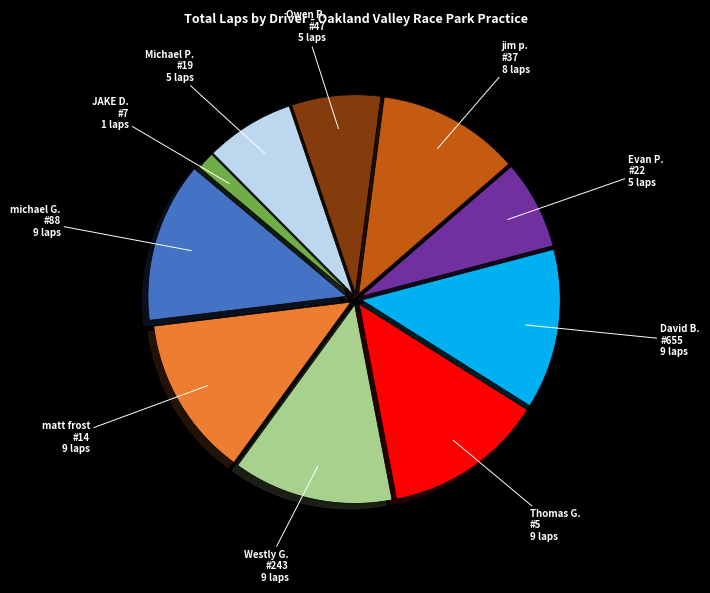

Is there any slice that represents more than half of the pie?

No